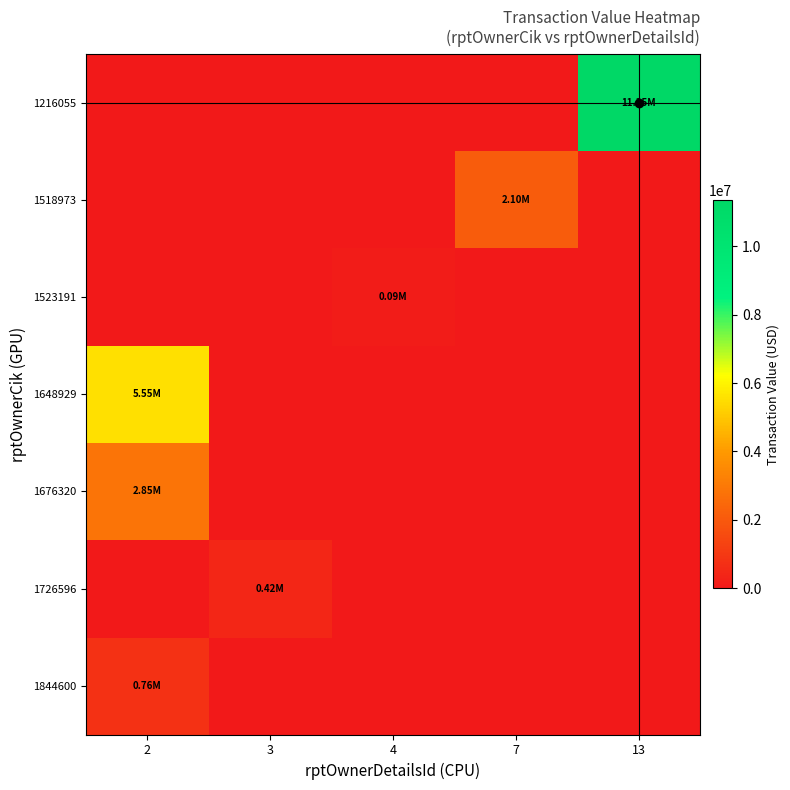

Between 3 and 4, which series saw the biggest shift?

1726596